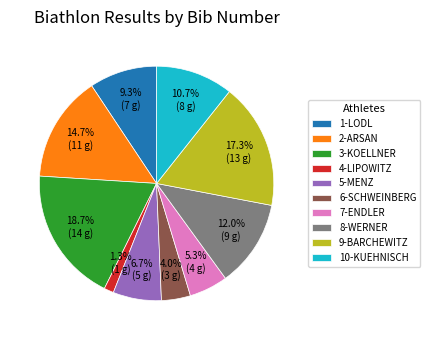

What percentage is NOT represented by 4-LIPOWITZ?

98.7%